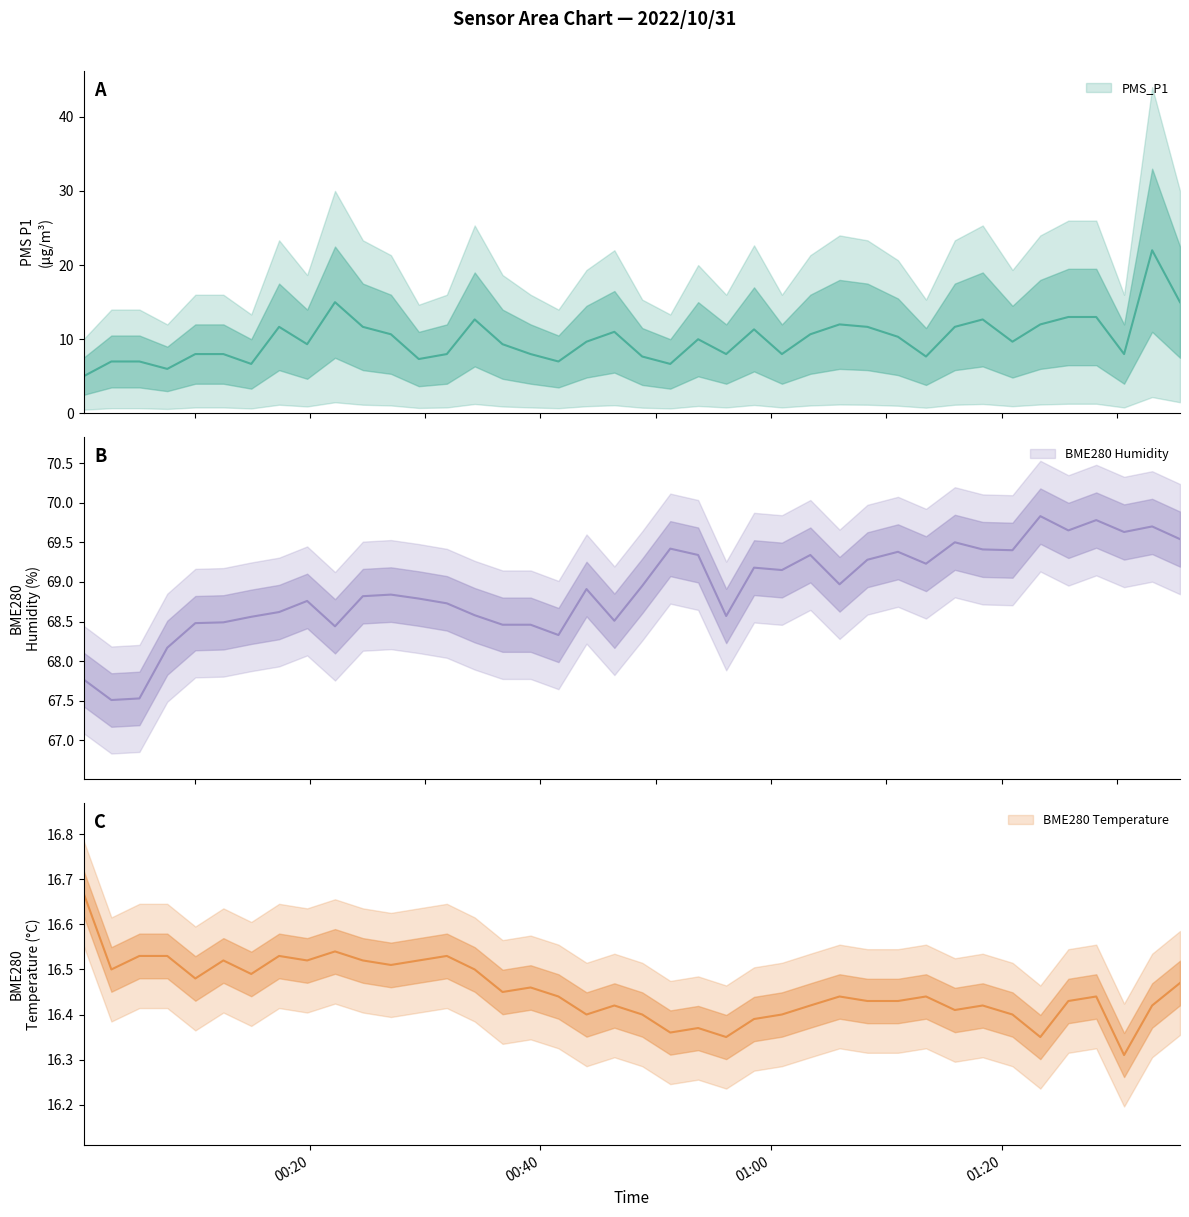

Is this an area chart (filled region under the line)?

No